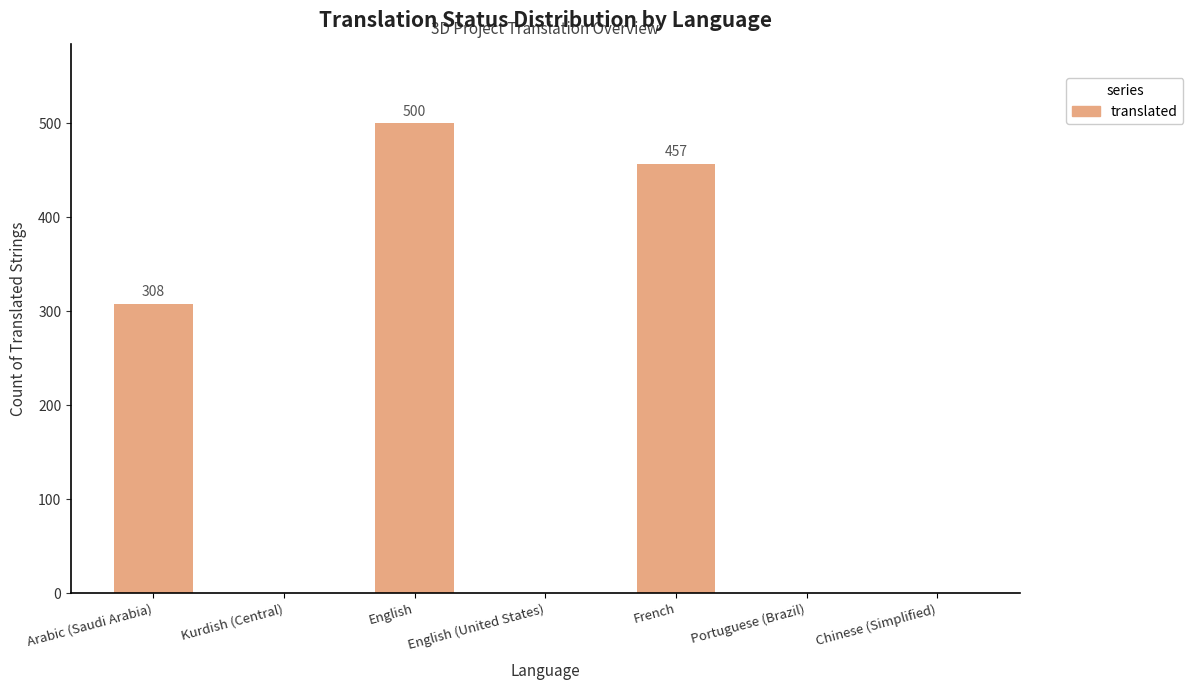

What is the change in value from French to Portuguese (Brazil)?

-457